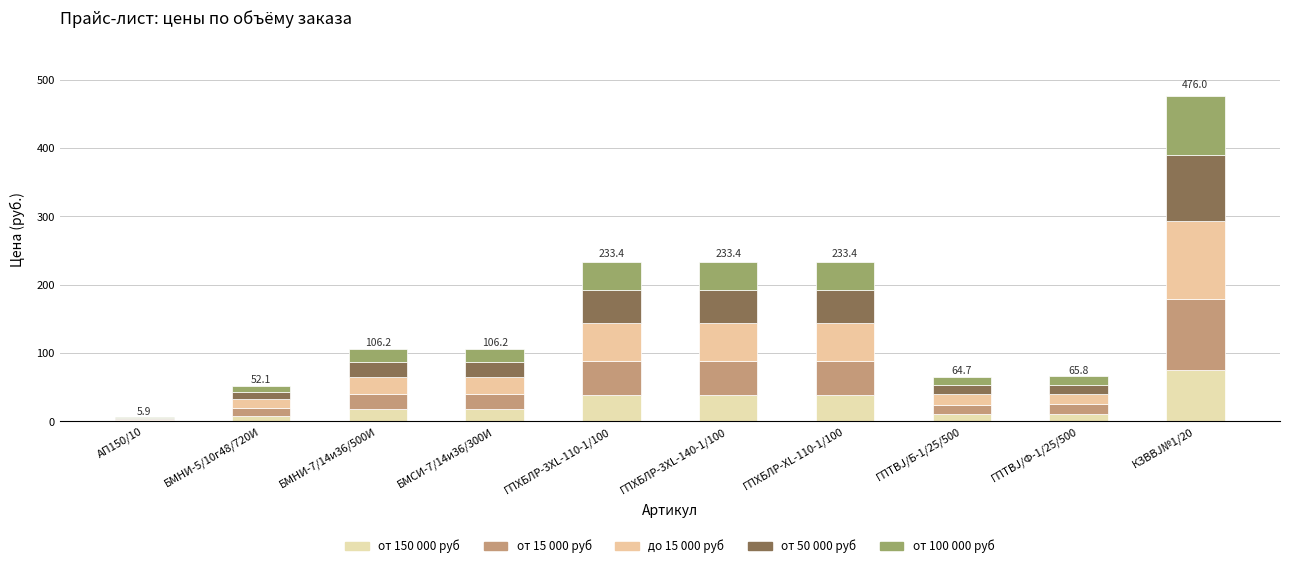

Is it true that до 15 000 руб equals 15.5 at ГПТBJ/Б-1/25/500?

True